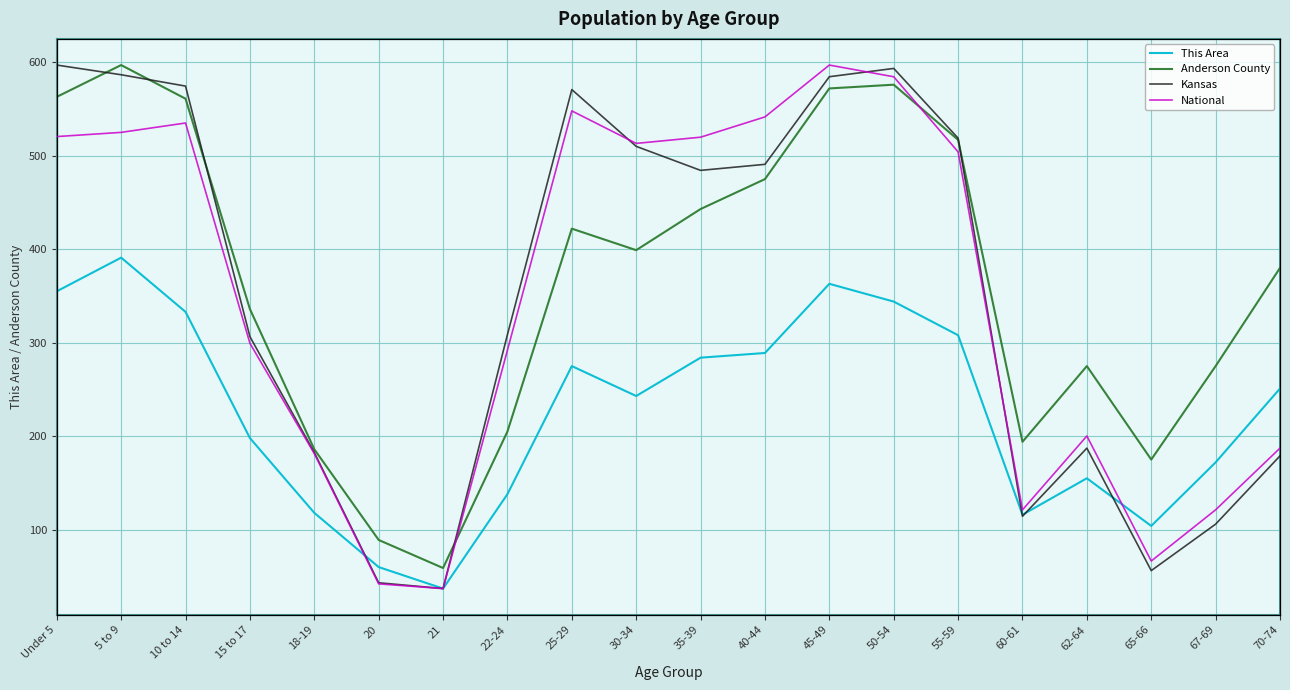

What is the spread (max minus min) of values at Under 5?

20201007